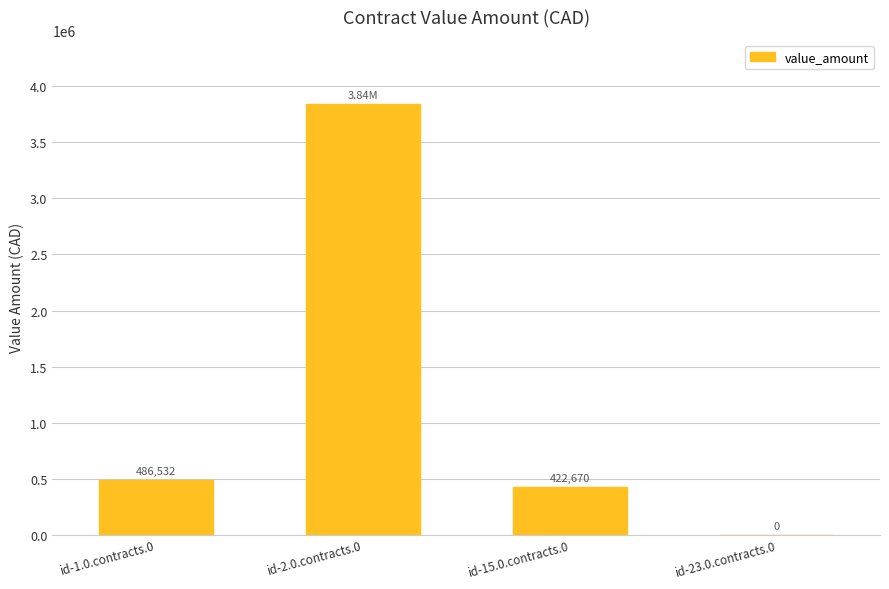

Between id-1.0.contracts.0 and id-15.0.contracts.0, which is larger?

id-1.0.contracts.0